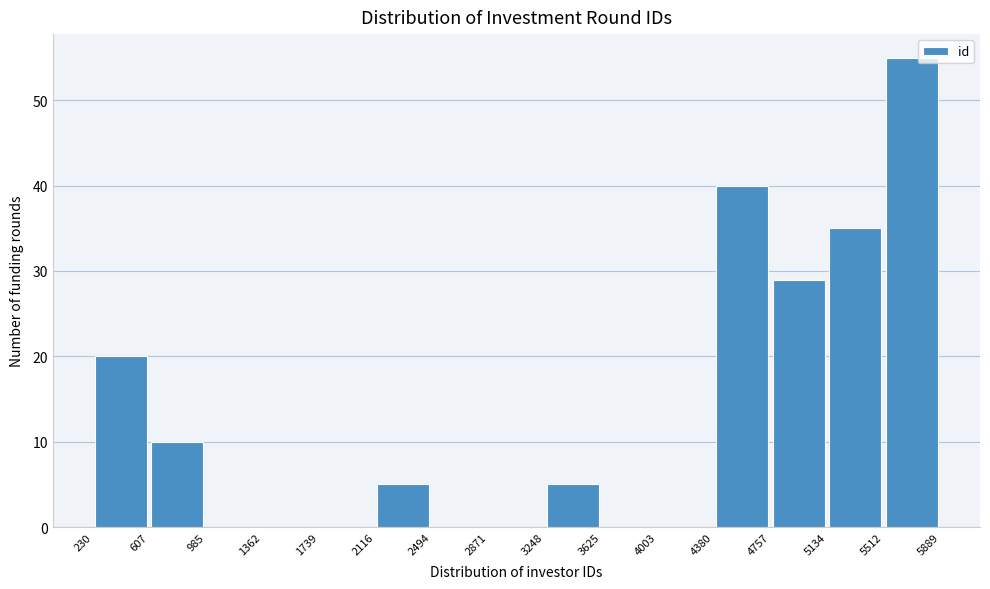

Reading left to right, transcribe this chart: for each bar, give the range it covers on the x-axis and its height. The values are not printed on the chart, so give them approximately, as read against the axis.

230 to 607: 20
607 to 985: 10
985 to 1362: 0
1362 to 1739: 0
1739 to 2116: 0
2116 to 2494: 5
2494 to 2871: 0
2871 to 3248: 0
3248 to 3625: 5
3625 to 4003: 0
4003 to 4380: 0
4380 to 4757: 40
4757 to 5134: 29
5134 to 5512: 35
5512 to 5889: 55